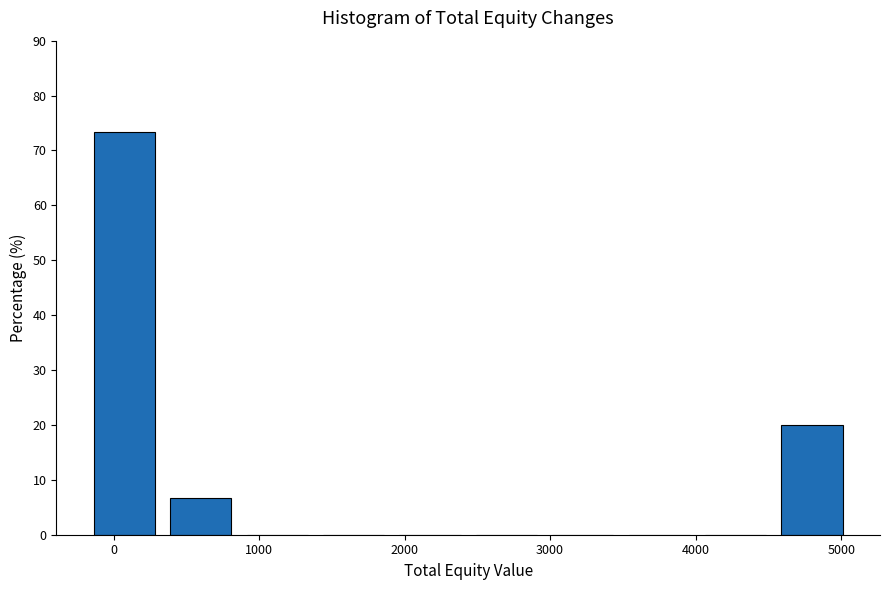

Which range on the x-axis has the tallest bar?

-200 to 300